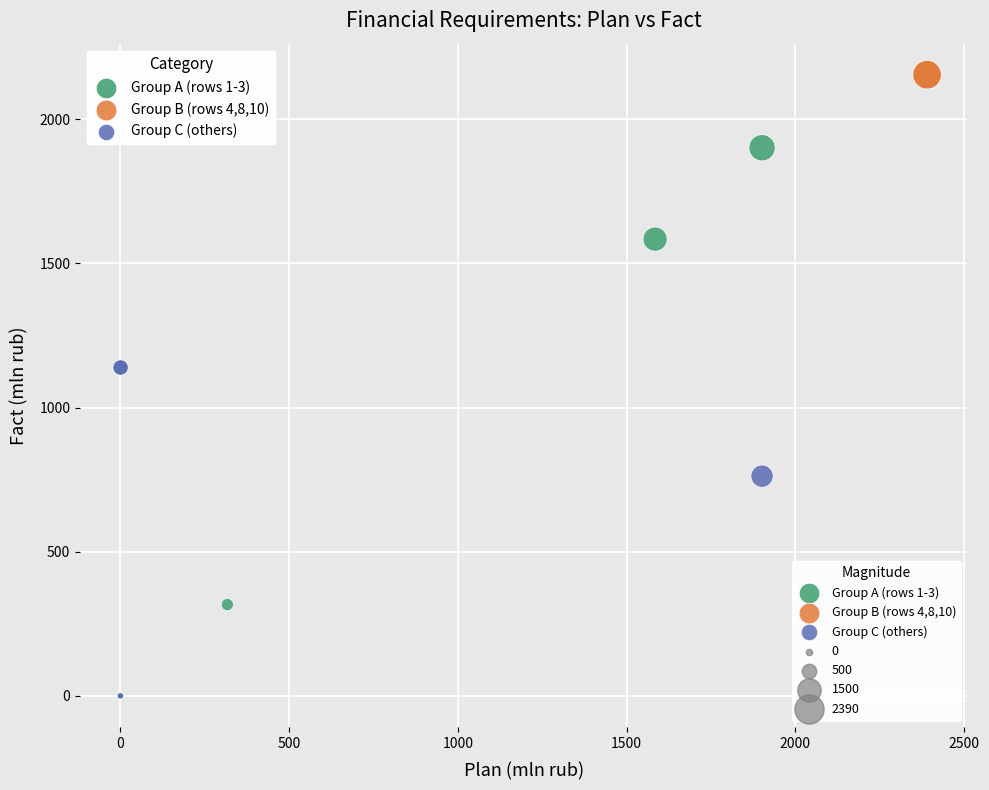

Which series has the largest Y range (max minus min)?

Group B (rows 4,8,10)